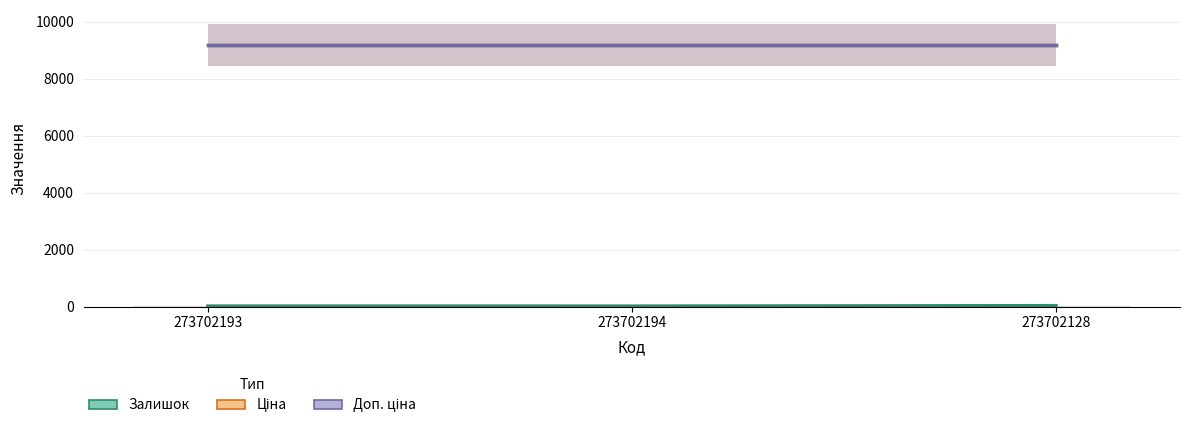

At which label is Ціна closest to 9185?

273702193